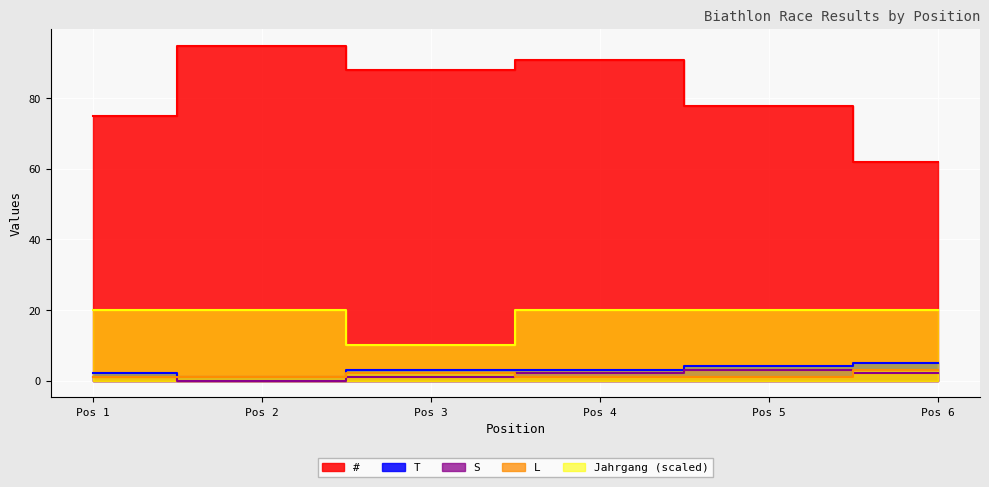

Does the chart display data point markers on the line(s)?

No